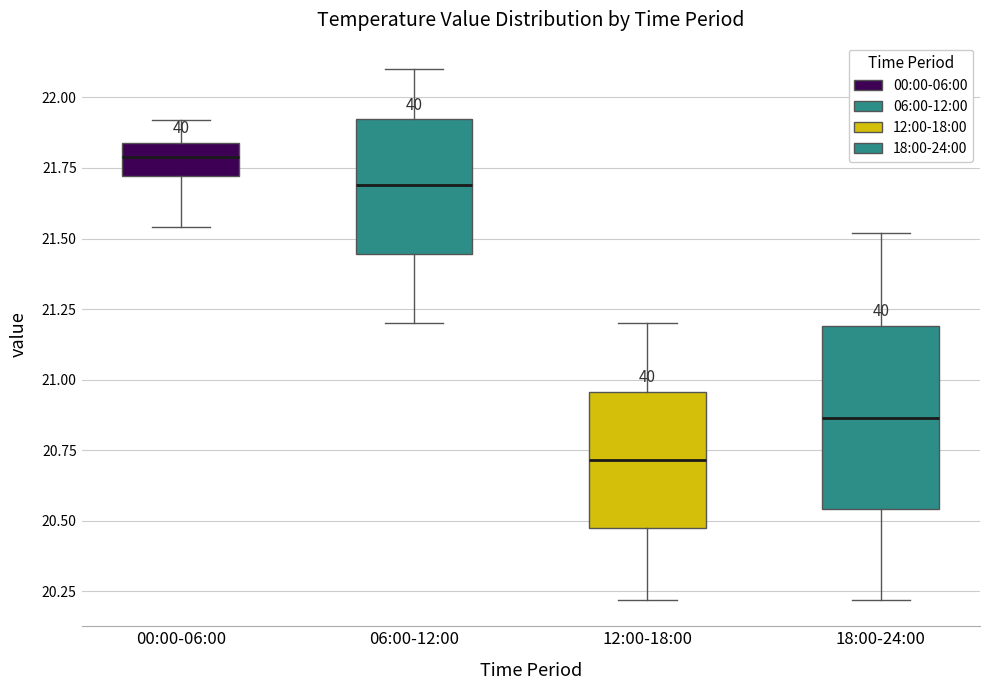

Reading left to right, read every box against the y-axis: the position of its median line, the range the box covers, and the ends of its whiskers. The values are not printed on the chart, so give them approximately, as read against the axis.

00:00-06:00: median 21.80, box 21.70 to 21.85, whiskers 21.55 to 21.90
06:00-12:00: median 21.70, box 21.45 to 21.90, whiskers 21.20 to 22.10
12:00-18:00: median 20.70, box 20.45 to 20.95, whiskers 20.20 to 21.20
18:00-24:00: median 20.85, box 20.55 to 21.20, whiskers 20.20 to 21.50